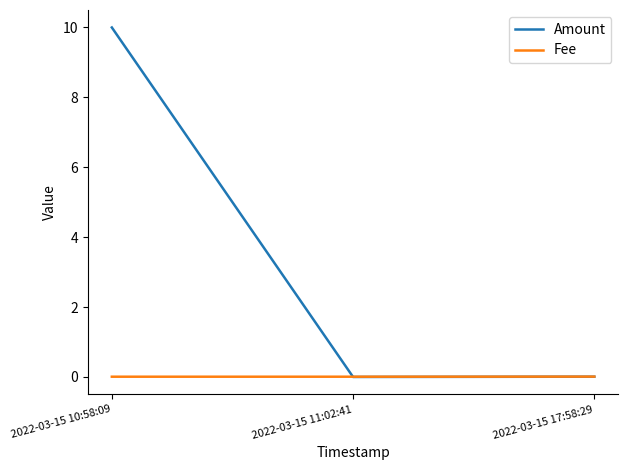

Which series has the largest total across all categories?

Amount